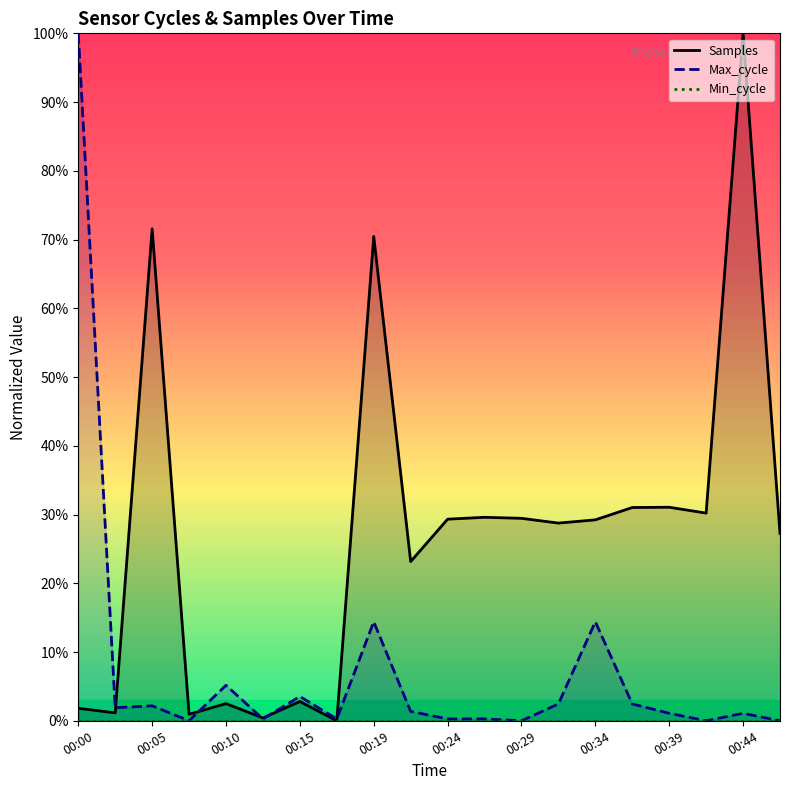

List the series in order of their overall mean, highest first.

Samples, Max_cycle, Min_cycle